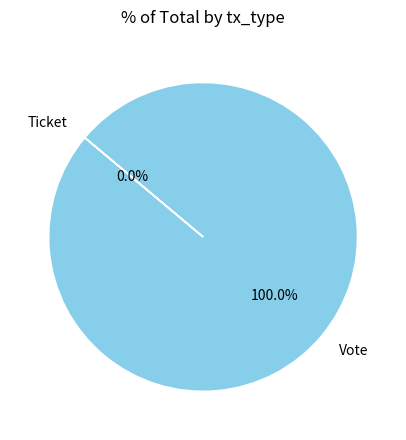

The Vote slice represents 99% of the pie. True or false?

False